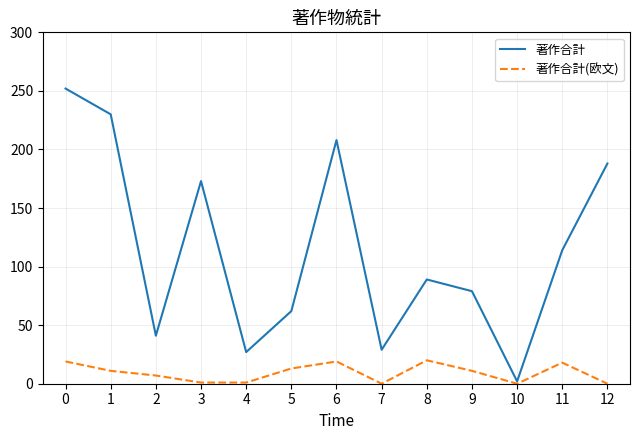

What are all the series names shown in the legend?

著作合計, 著作合計(欧文)